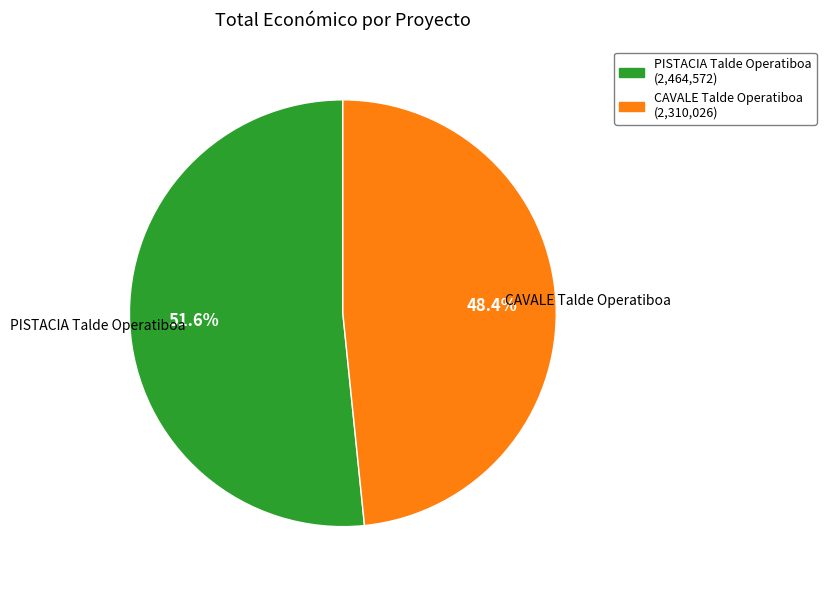

To the nearest percent, what is the difference between the largest and smallest slice percentages?

3%